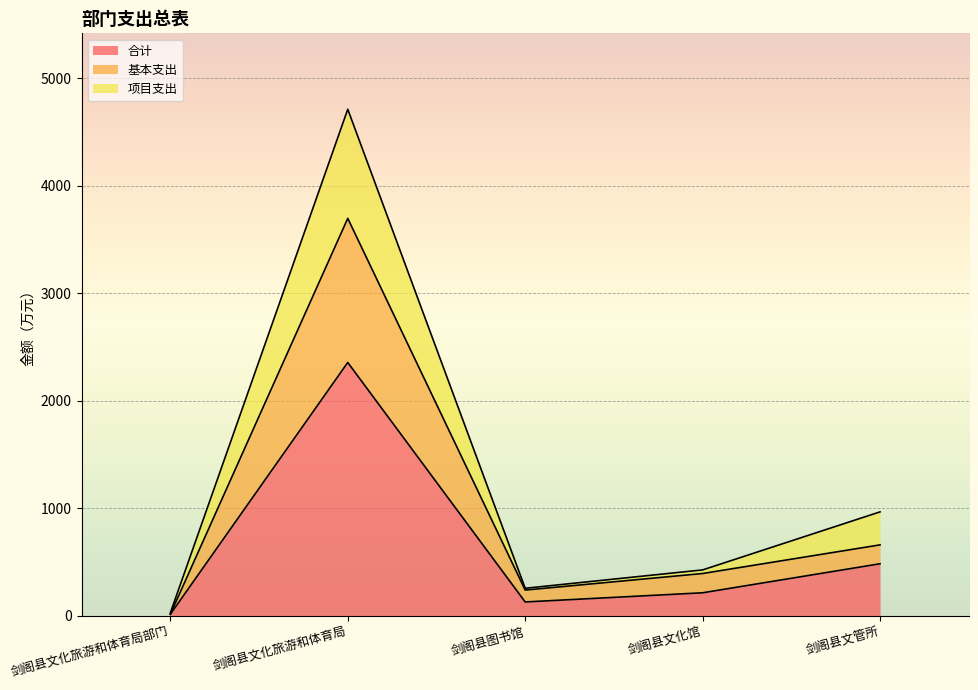

What are all the series names shown in the legend?

合计, 基本支出, 项目支出